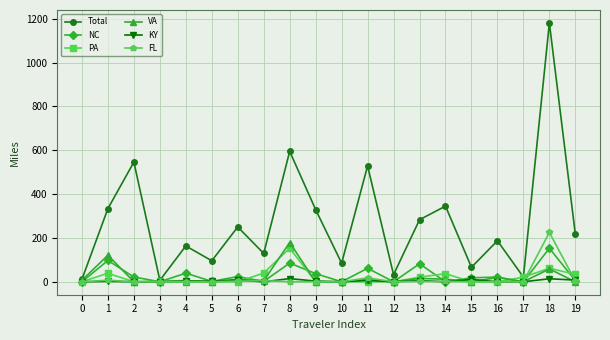

True or false: KY has more than 1 interior local peaks.

True